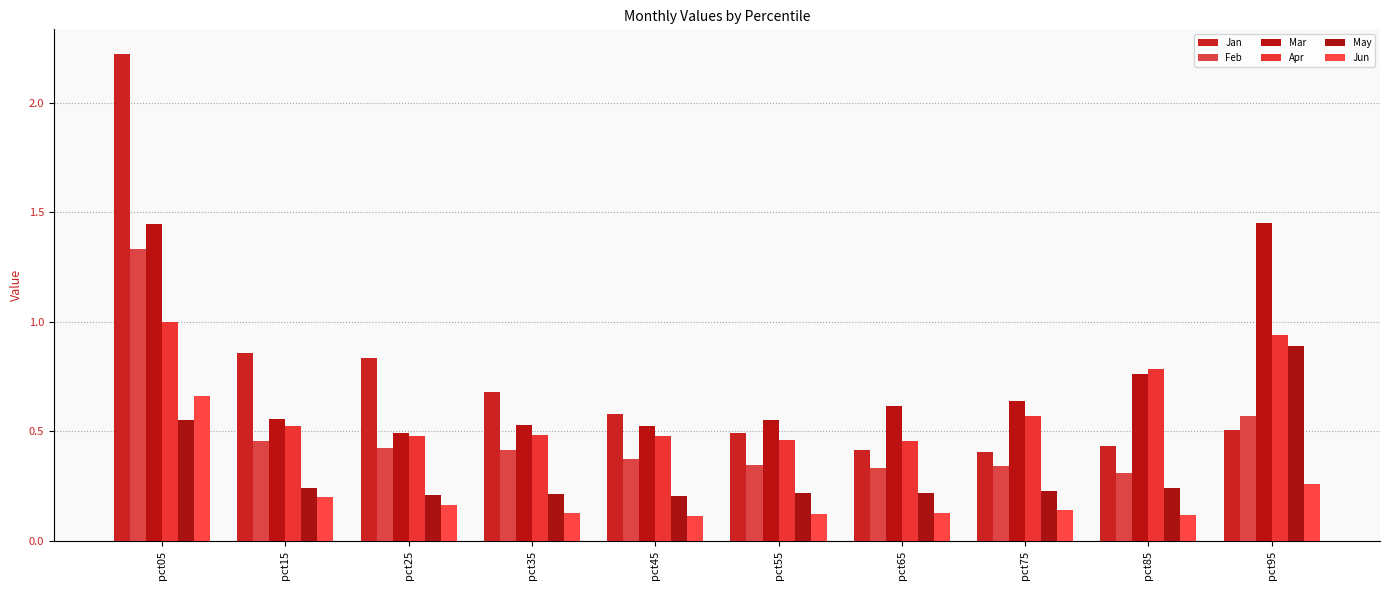

Between pct05 and pct15, which is larger?

pct05